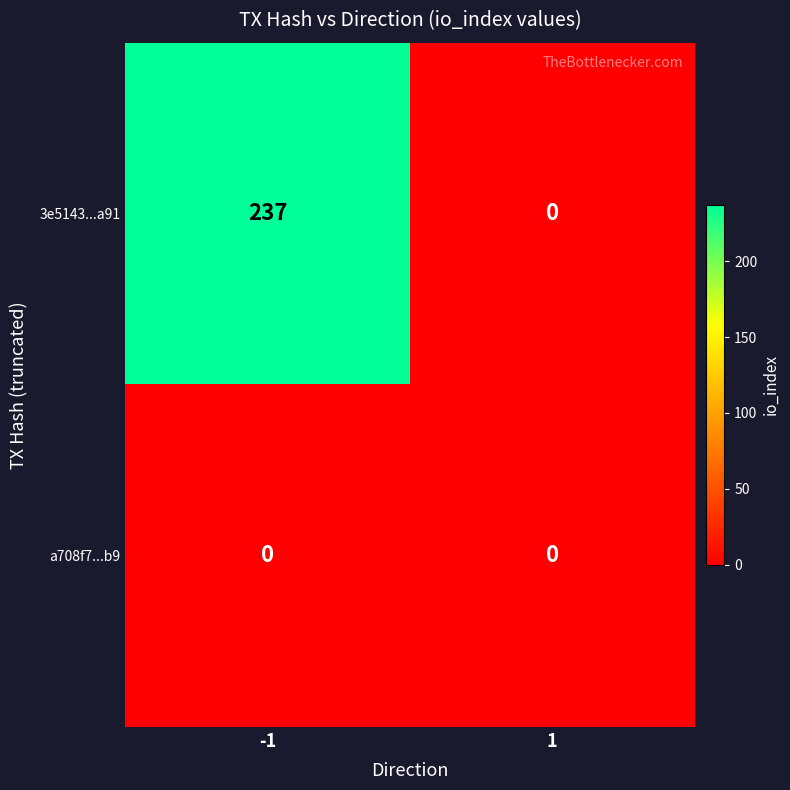

Reading left to right, list all the values displayed in this chart.

3e5143...a91: -1=237	1=0
a708f7...b9: -1=0	1=0